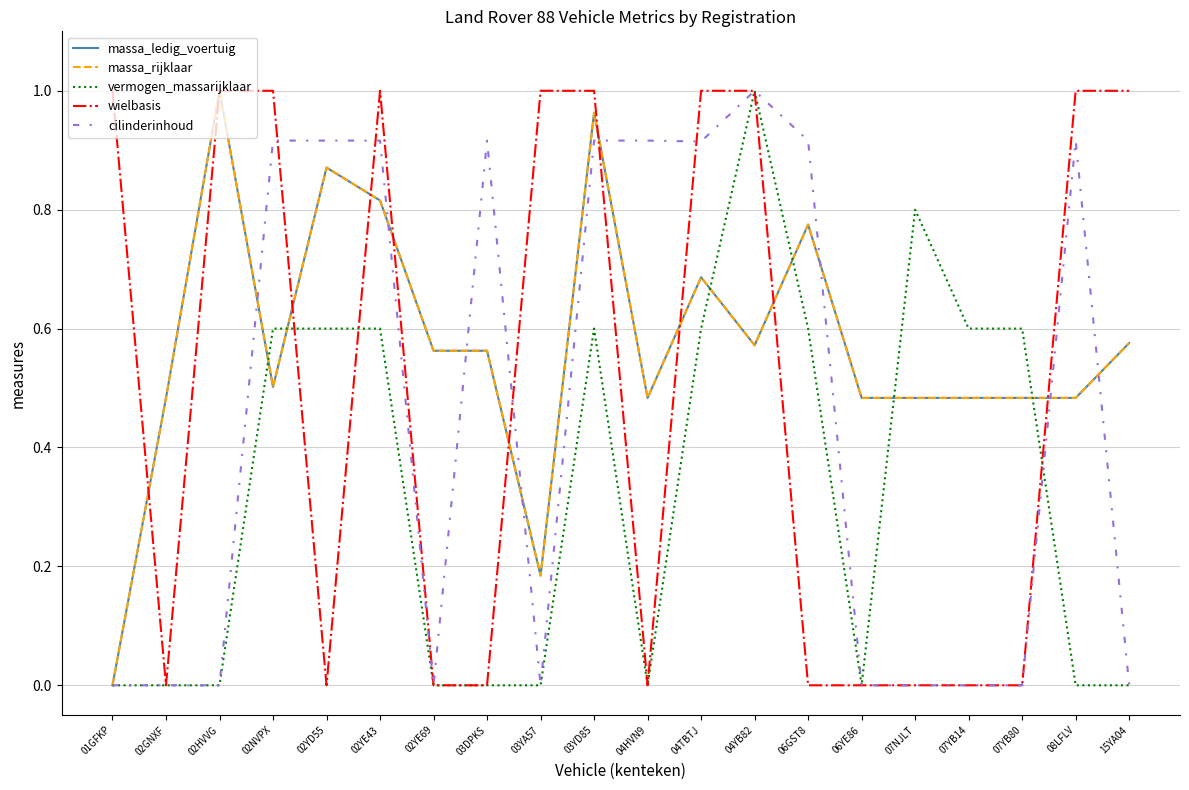

List the labels in order of massa_ledig_voertuig value, smallest first.

01GFKP, 03YA57, 02GNXF, 04HVN9, 06YE86, 07NJLT, 07YB14, 07YB80, 08LFLV, 02NVPX, 02YE69, 03DPKS, 04YB82, 15YA04, 04TBTJ, 06GST8, 02YE43, 02YD55, 03YD85, 02HVVG